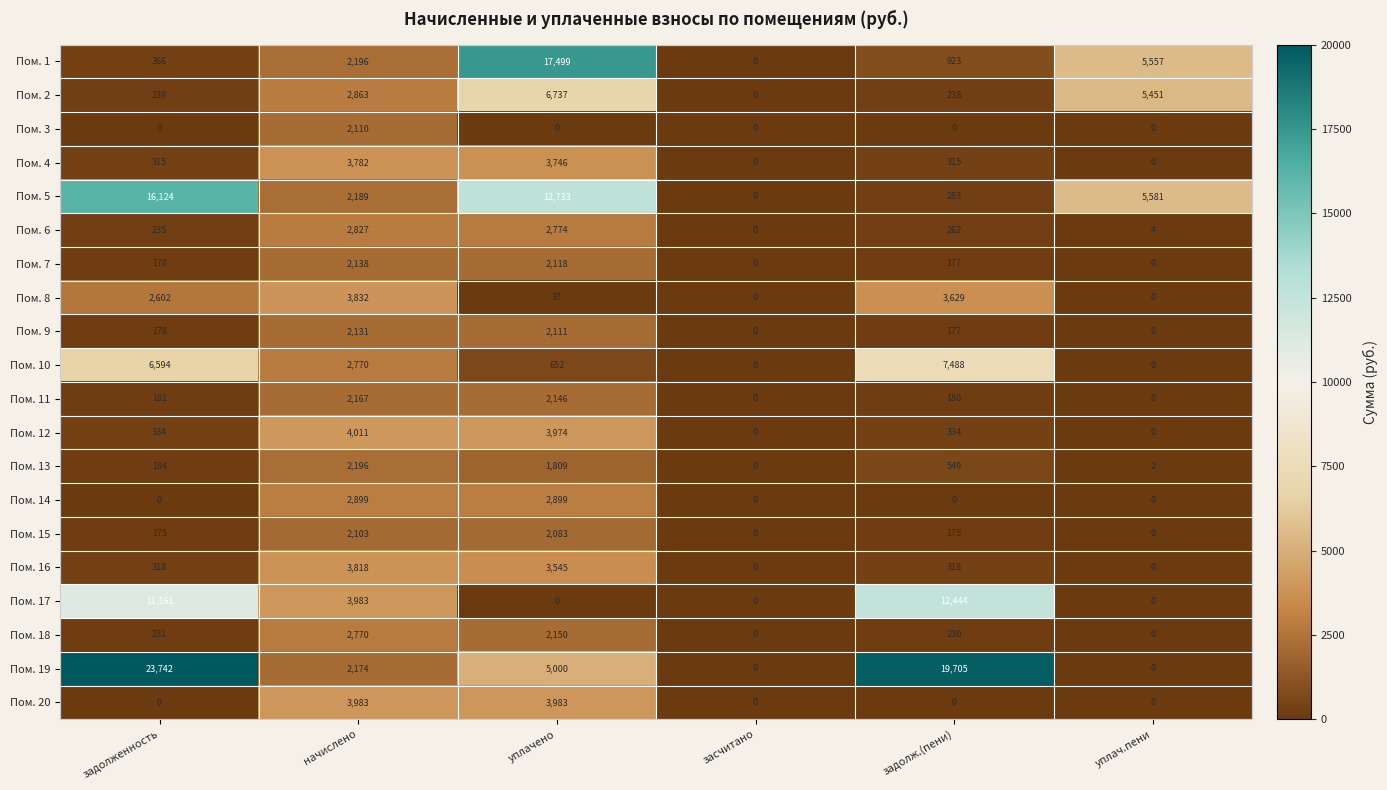

How many distinct data groups are displayed?

20